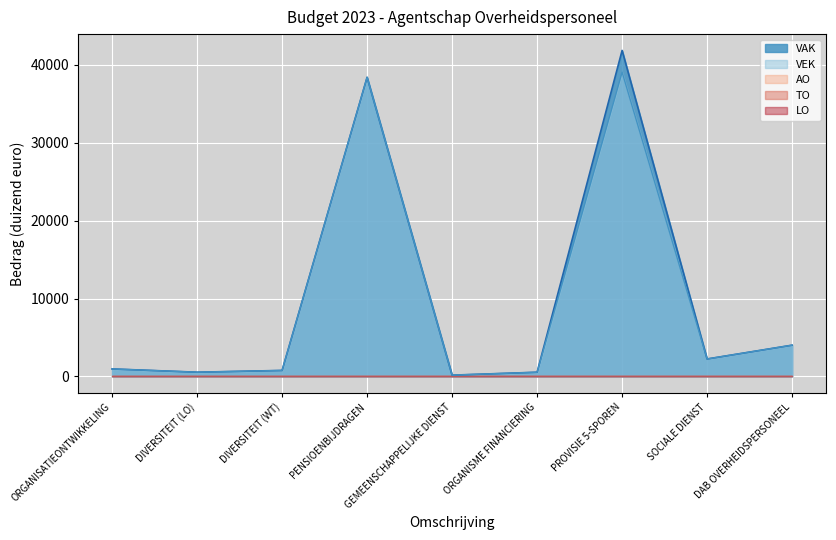

What is the label of the 3rd point from the right?

PROVISIE 5-SPOREN